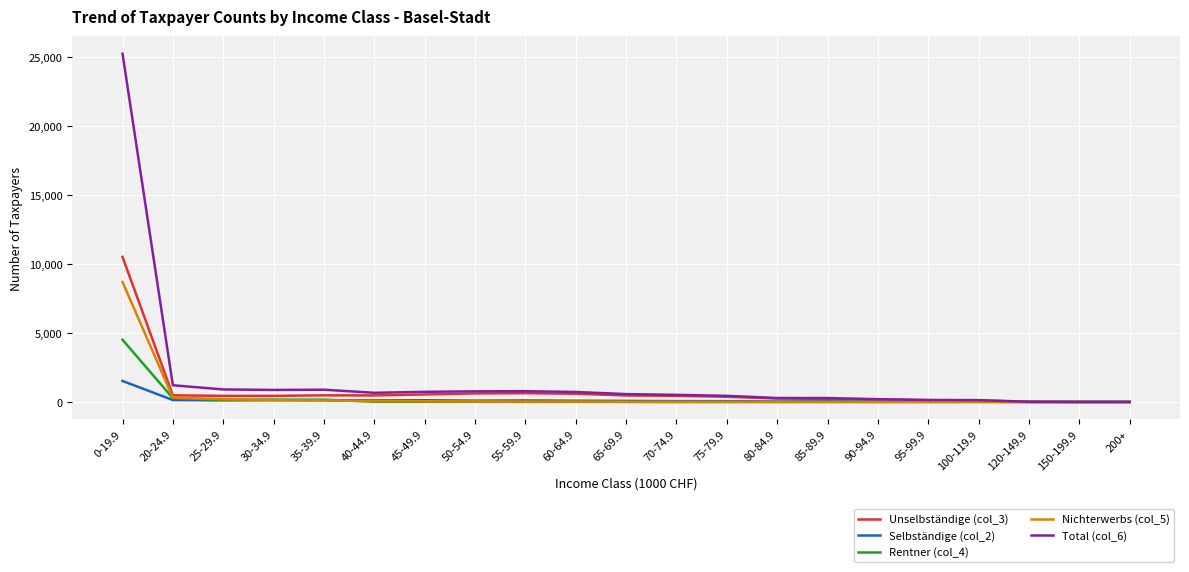

What position from the right is 30-34.9?

18